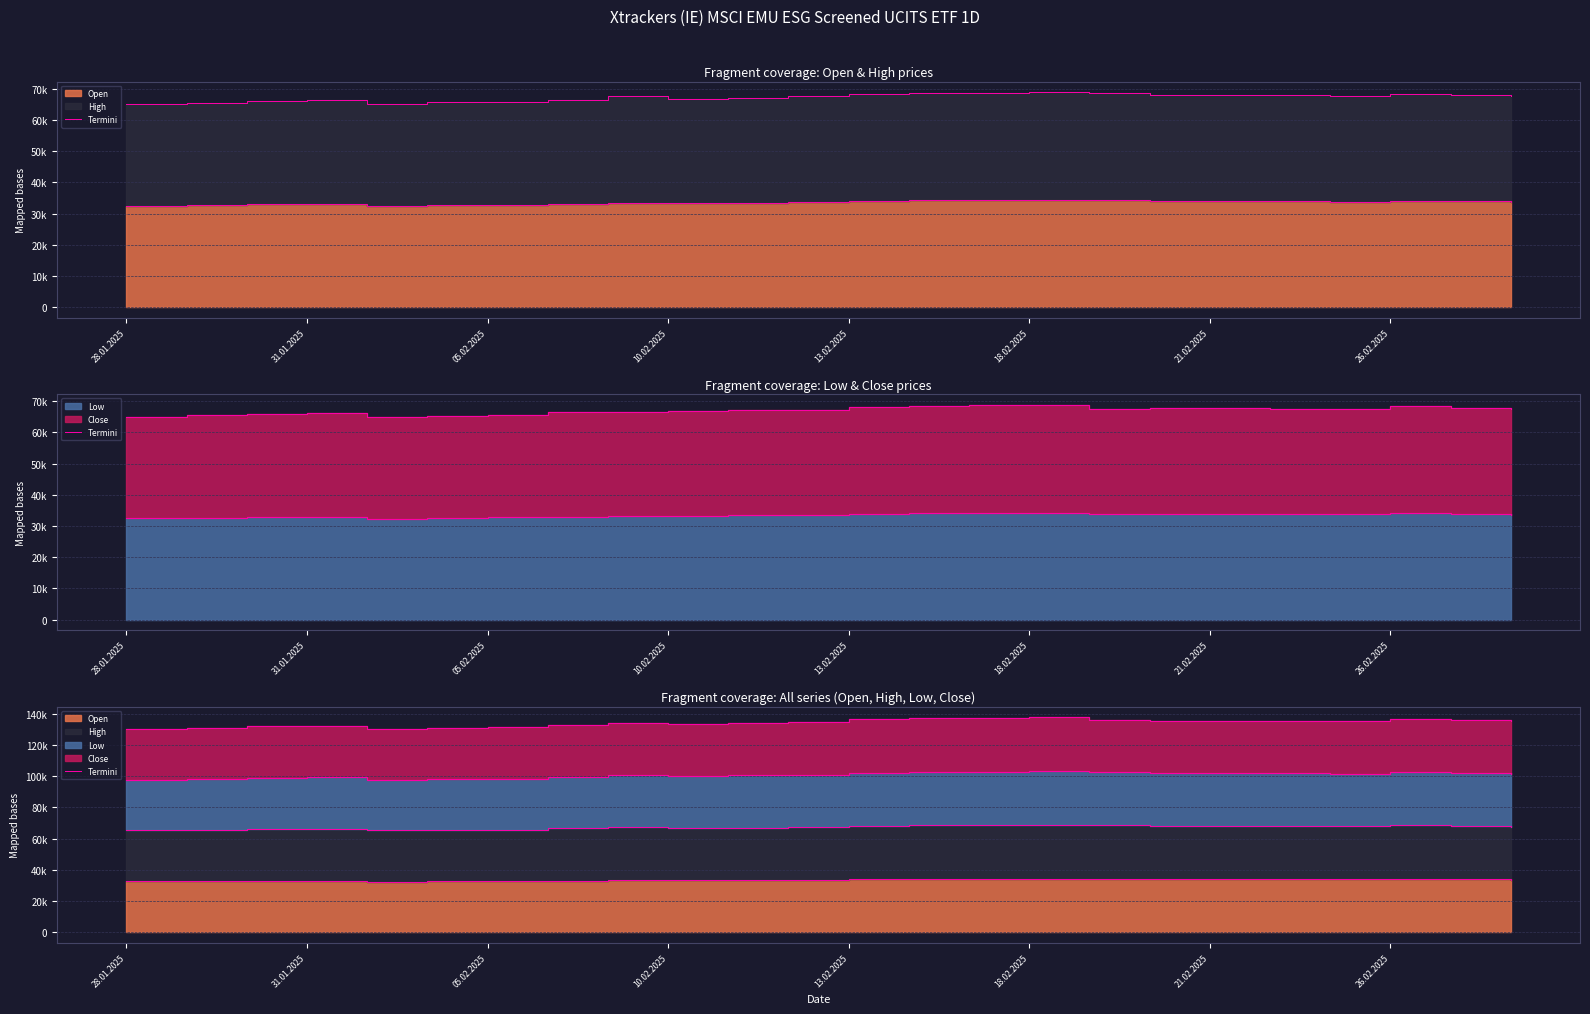

The Low Termini series shows 66892 at 13.02.2025. True or false?

False